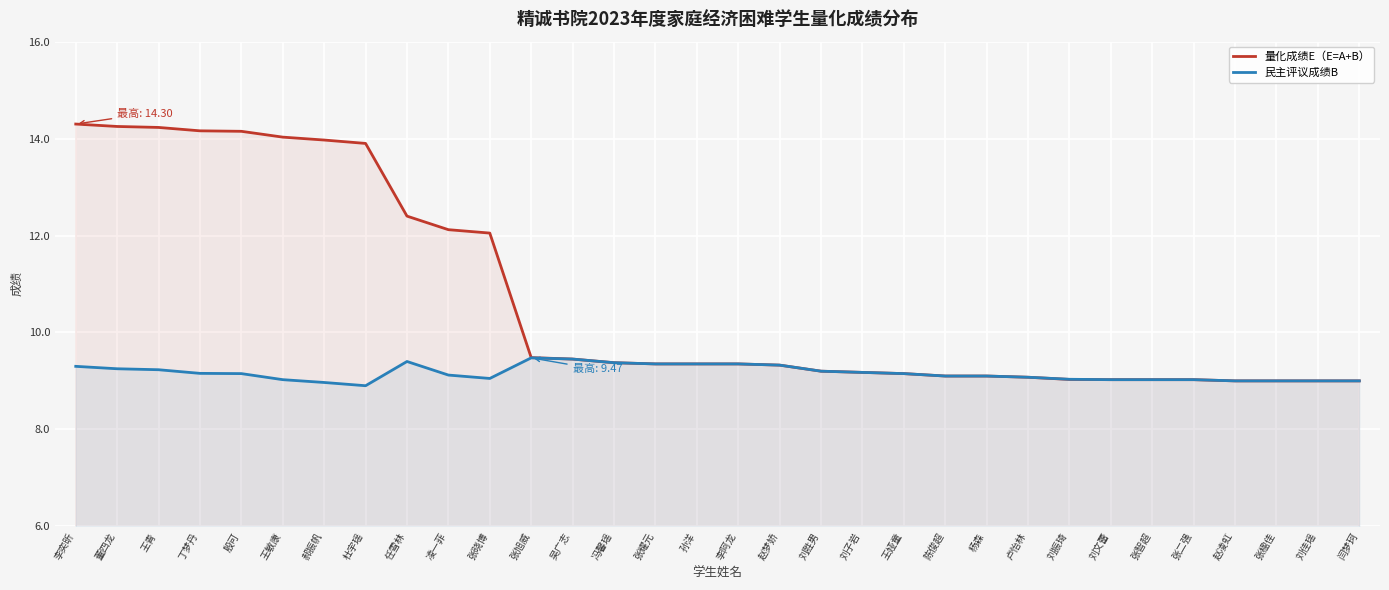

Does the chart display data point markers on the line(s)?

No